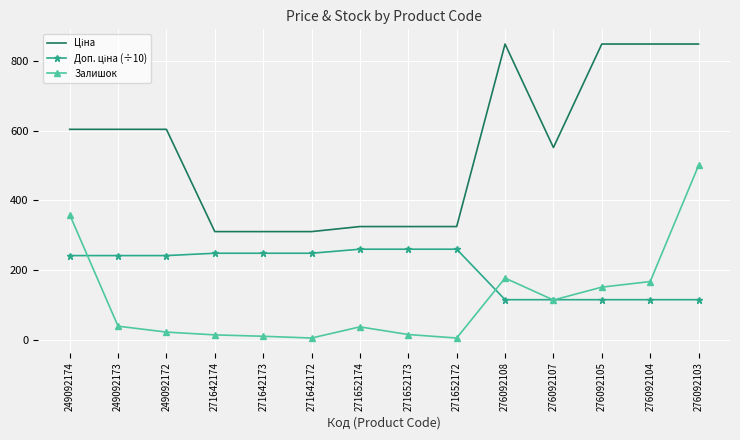

At which category is the sum across all series the highest?

276092103